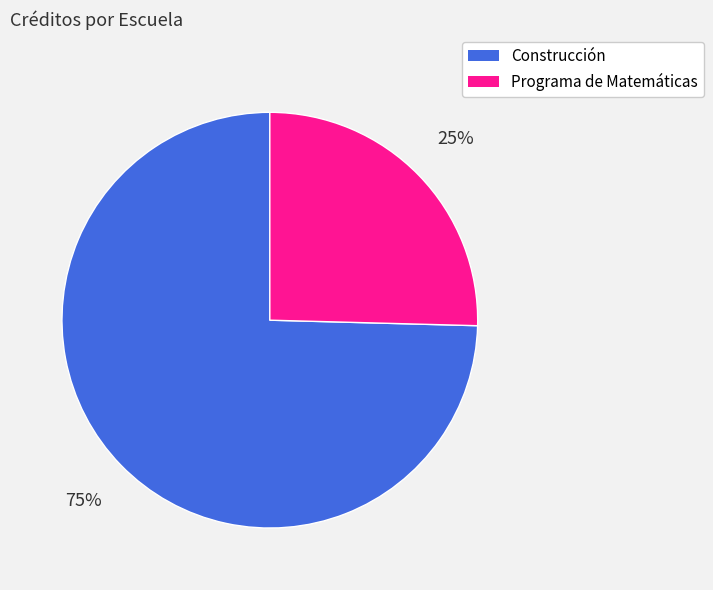

To the nearest percent, what is the average slice percentage?

50%